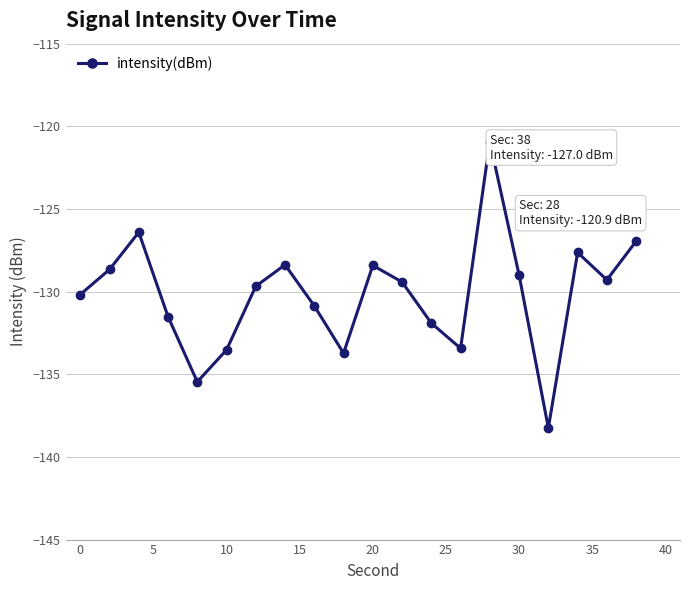

What is the minimum value shown in the chart?

-138.3